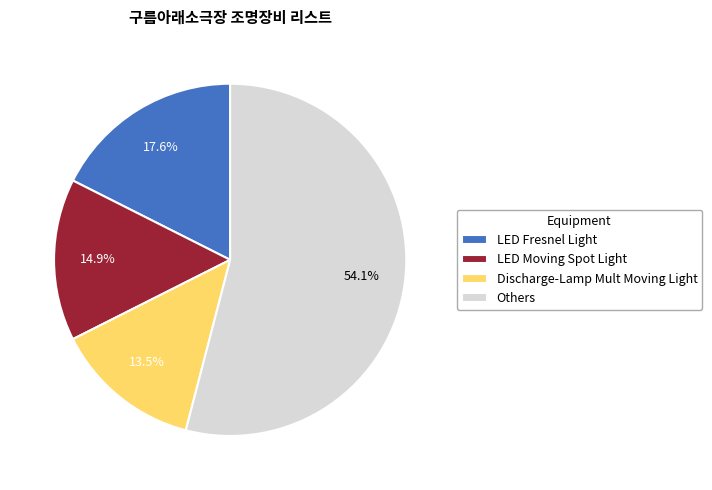

What percentage do Discharge-Lamp Mult Moving Light and LED Fresnel Light together represent?

31.1%